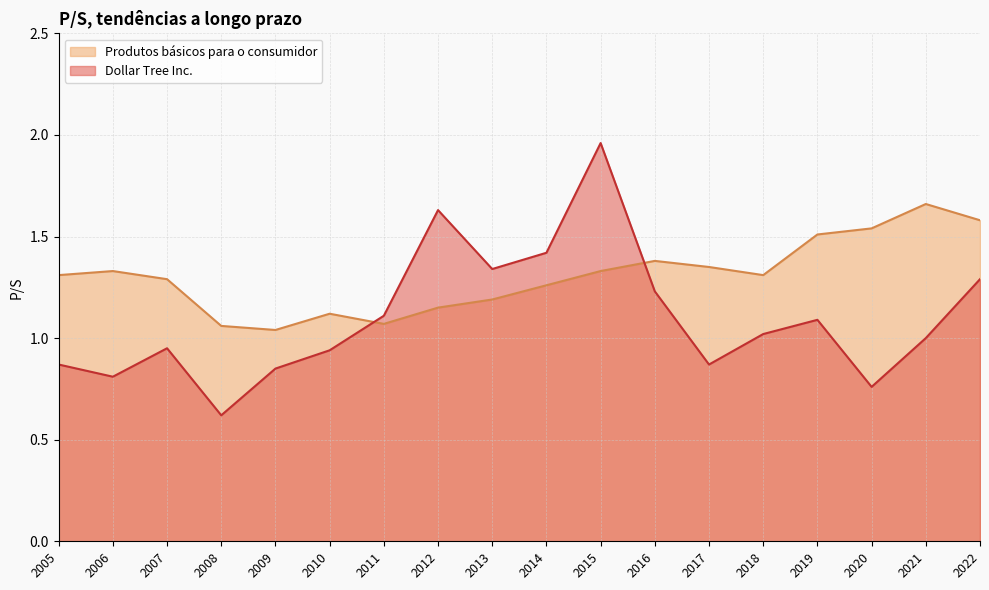

Reading left to right, what are all the values shown in this chart?

Dollar Tree Inc.: 2022=1.3	2021=1.0	2020=0.8	2019=1.1	2018=1.0	2017=0.9	2016=1.2	2015=2.0	2014=1.4	2013=1.3	2012=1.6	2011=1.1	2010=0.9	2009=0.8	2008=0.6	2007=0.9	2006=0.8	2005=0.9
Produtos básicos para o consumidor: 2022=1.6	2021=1.7	2020=1.5	2019=1.5	2018=1.3	2017=1.4	2016=1.4	2015=1.3	2014=1.3	2013=1.2	2012=1.1	2011=1.1	2010=1.1	2009=1.0	2008=1.1	2007=1.3	2006=1.3	2005=1.3